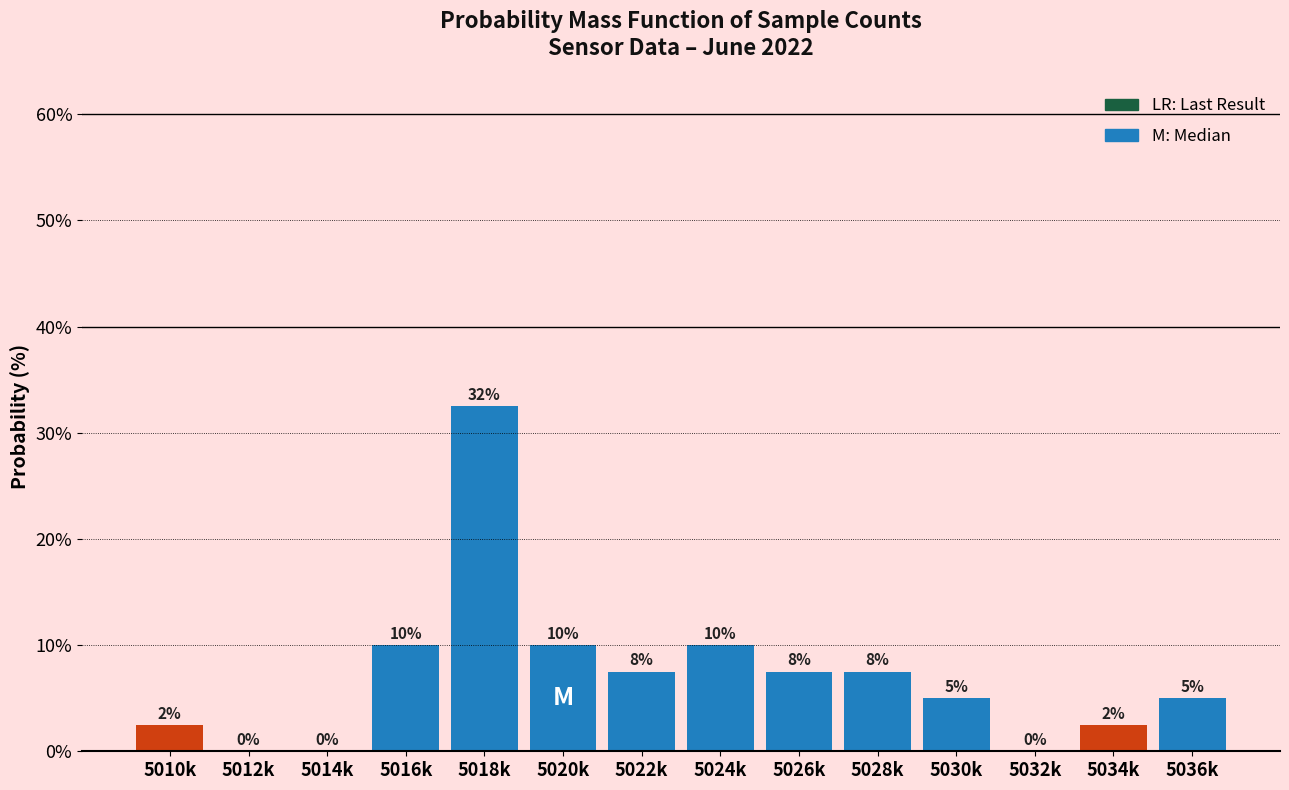

What value does the data have at 5034k?

2.5